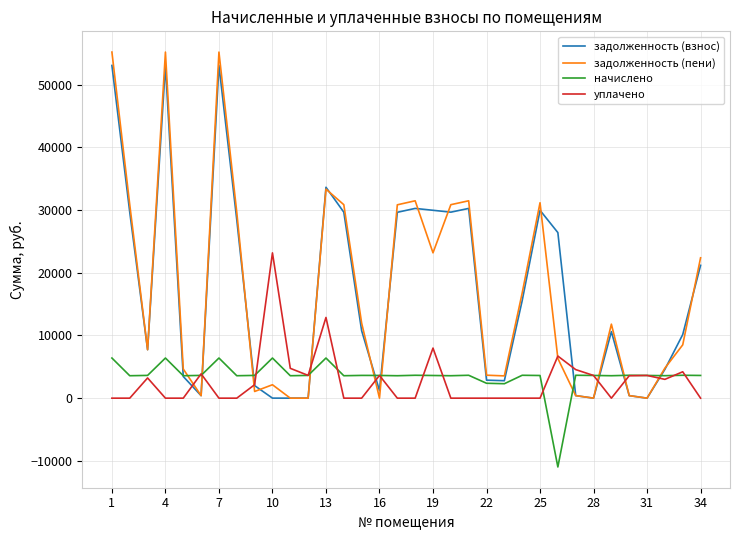

Does the chart display data point markers on the line(s)?

No